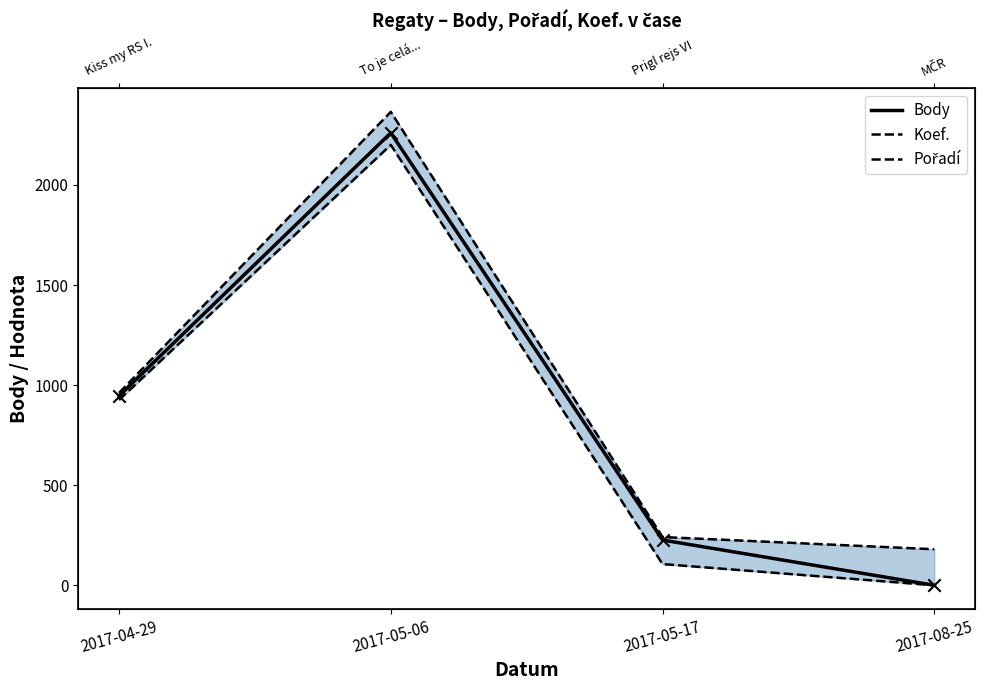

At how many categories does at least one series exceed 1465?

1